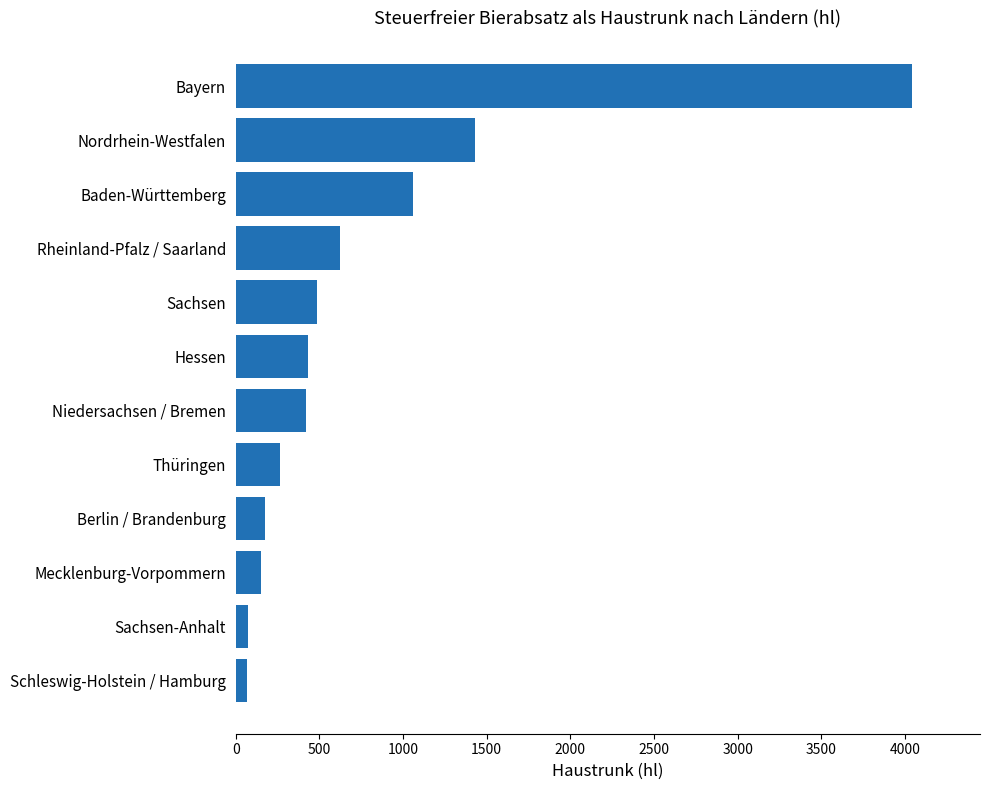

What is the average value?

768.6